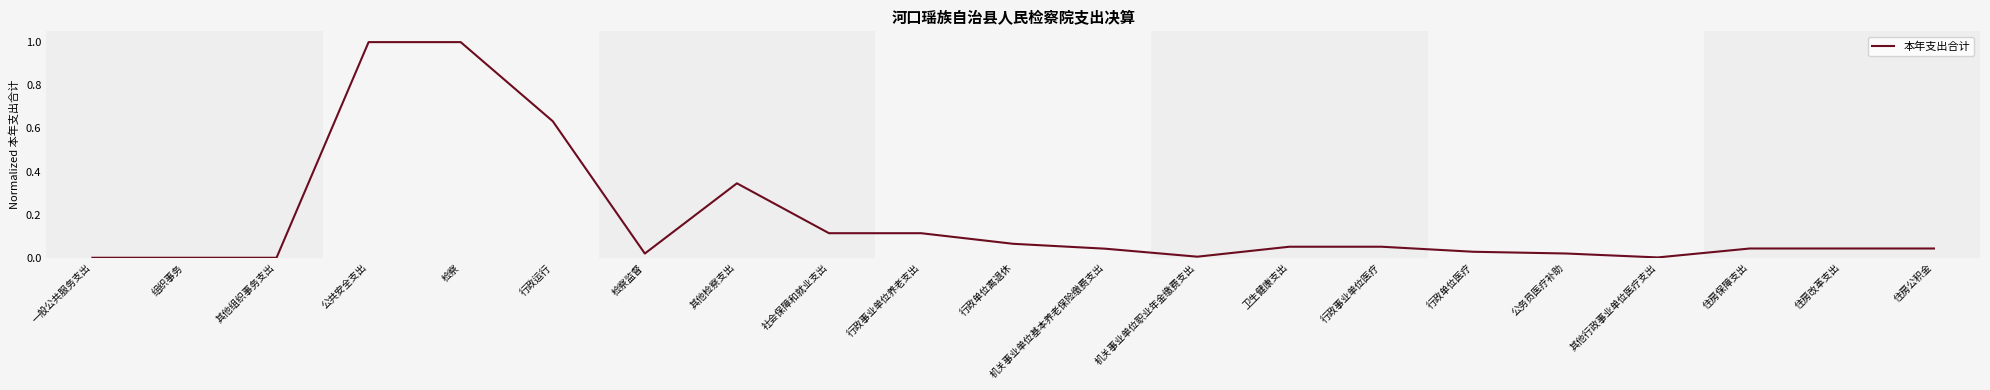

Is it true that the value at 行政事业单位养老支出 is 0.0?

False